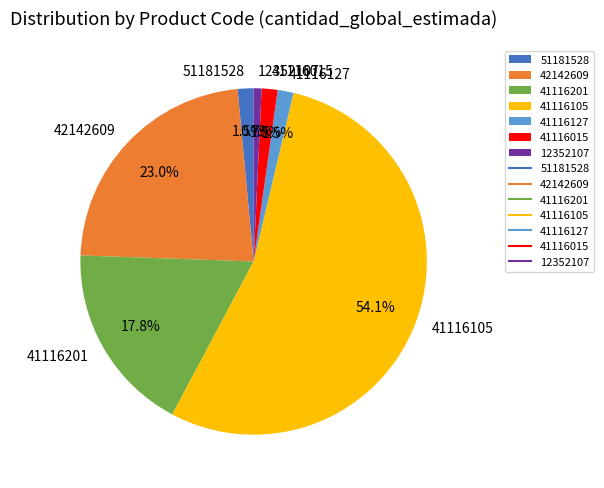

To the nearest percent, what is the difference between the largest and smallest slice percentages?

53%